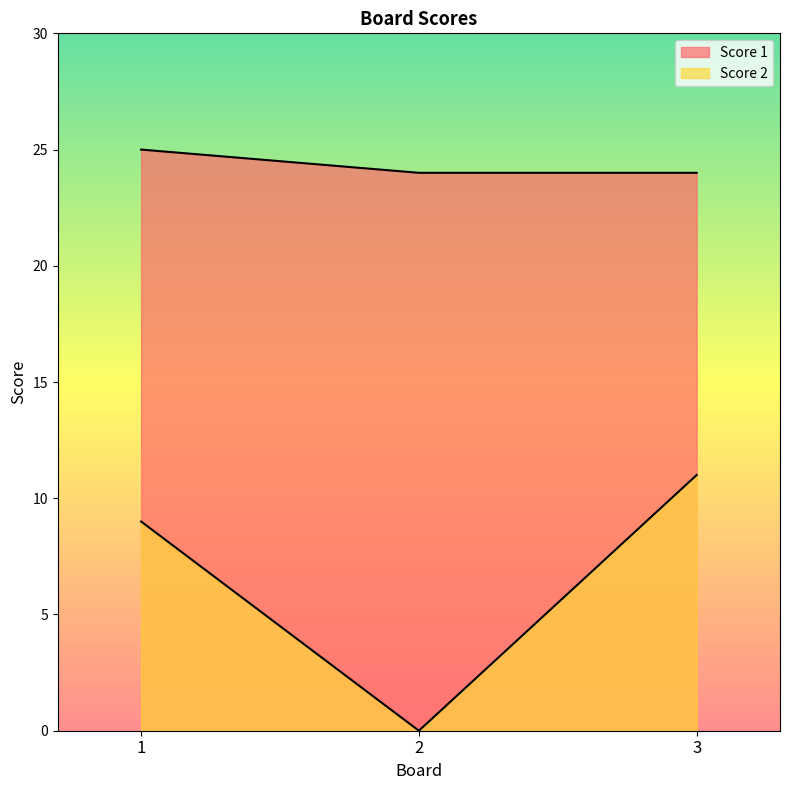

What is the value of the Score 2 point at the 1st from the left?

9